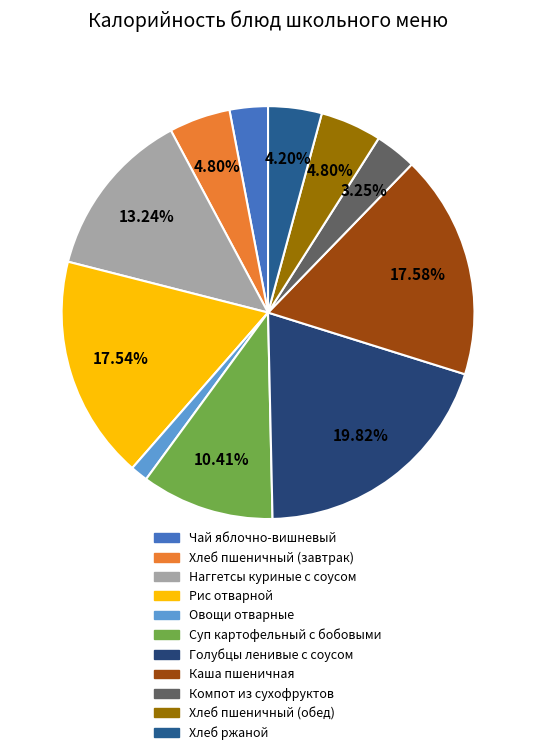

What is the largest slice in the pie chart?

Голубцы ленивые с соусом